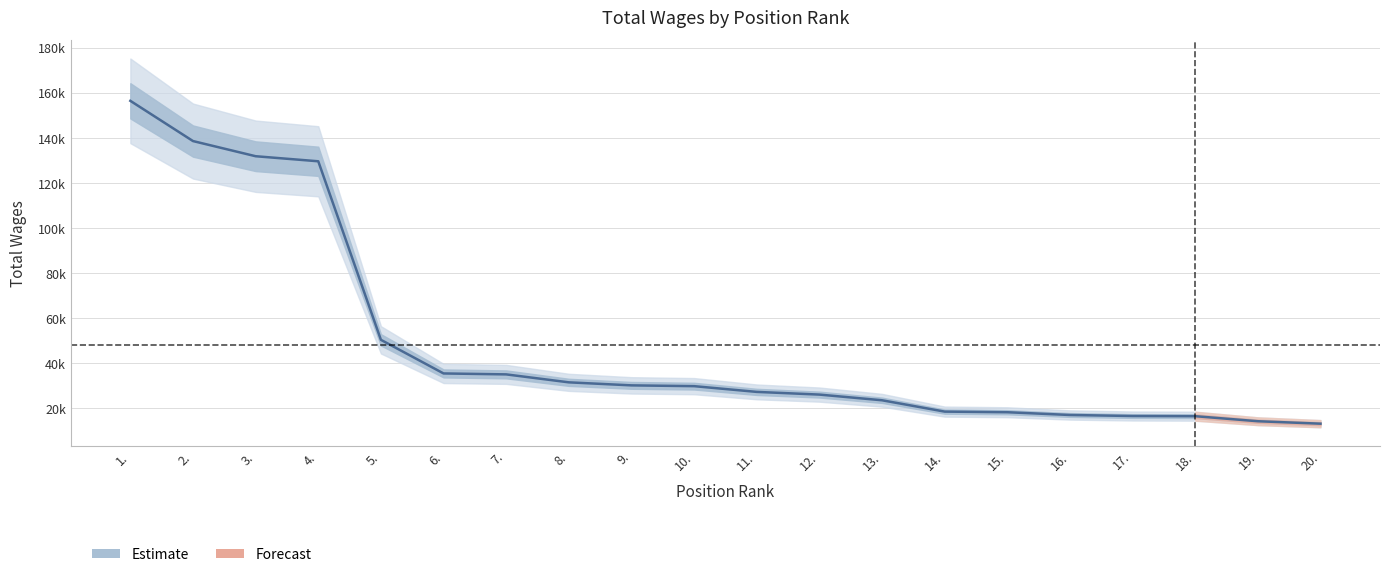

What is the difference between the second highest and minimum values?

125368